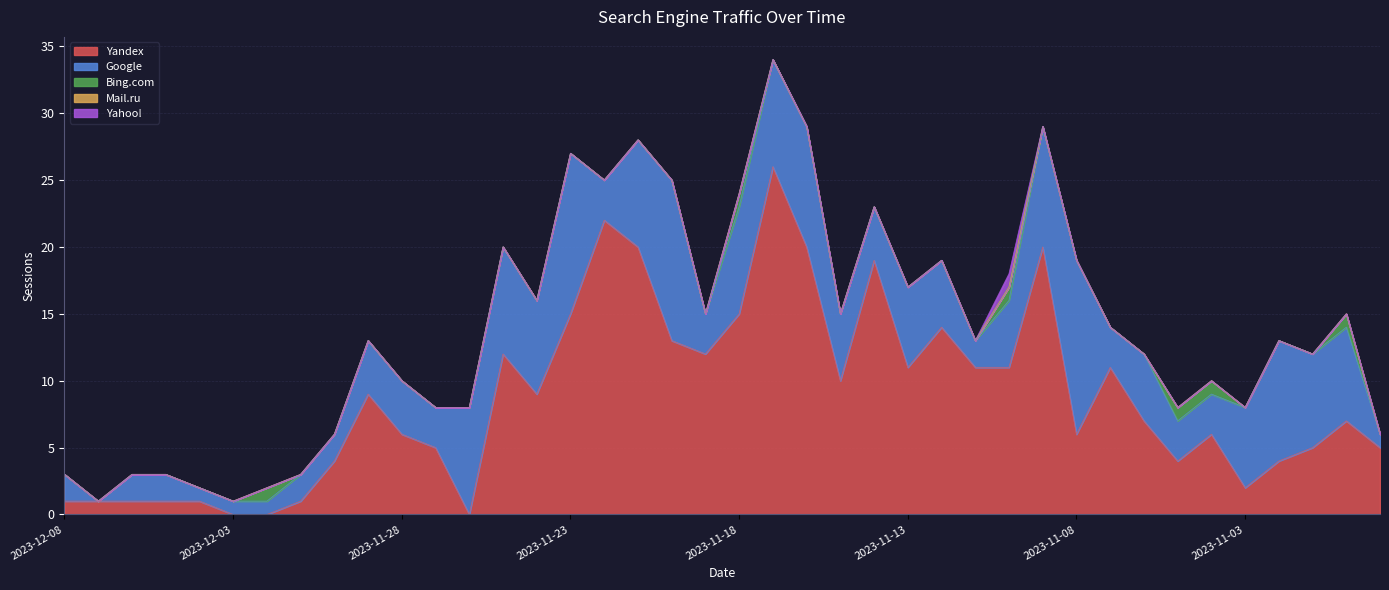

How many values in Bing.com are above zero?

6